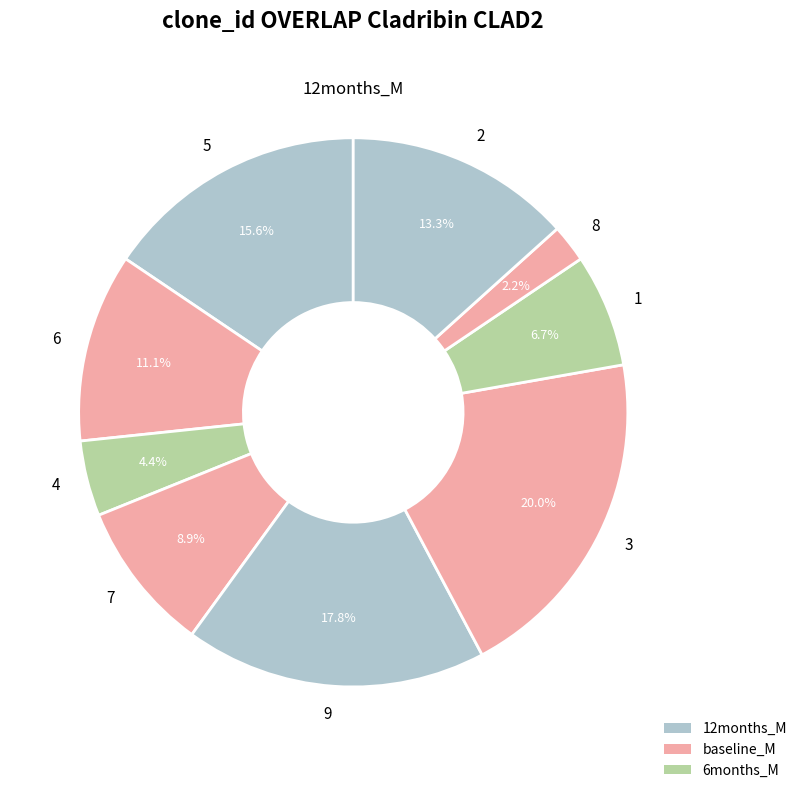

Which has a higher value, 3 or 2?

3